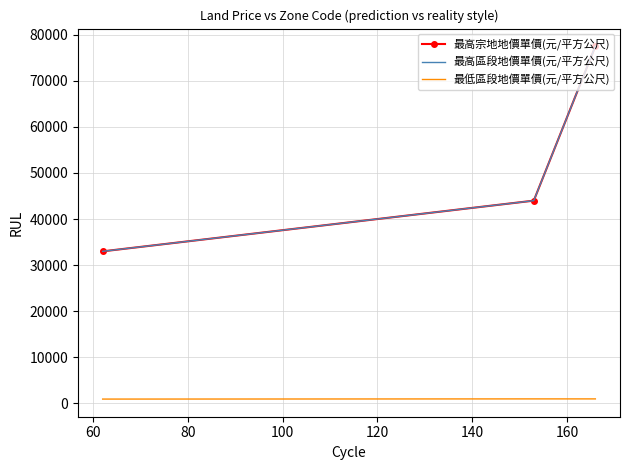

What is the highest value of the 最高宗地地價單價(元/平方公尺) series?

77500